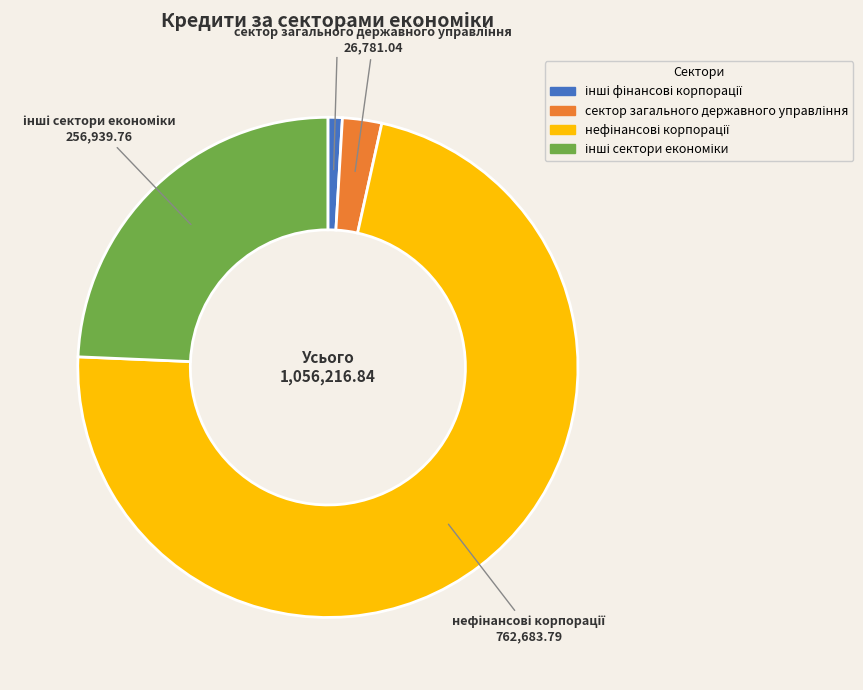

How many slices are in this pie chart?

4